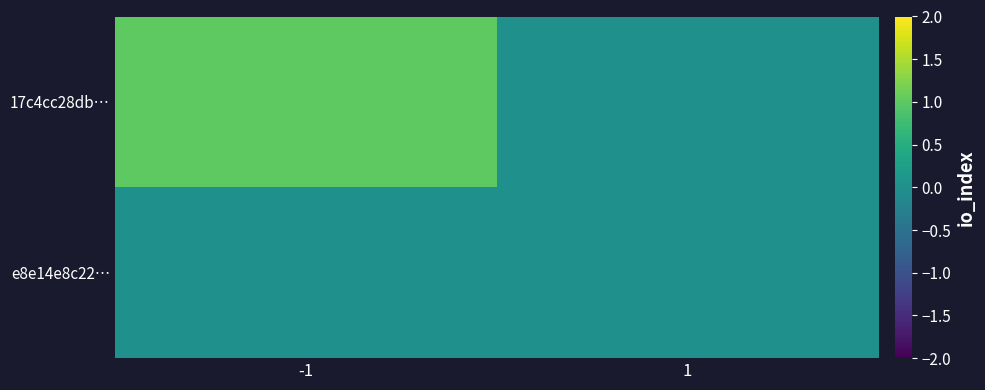

Which series changed the most between -1 and 1?

17c4cc28db…